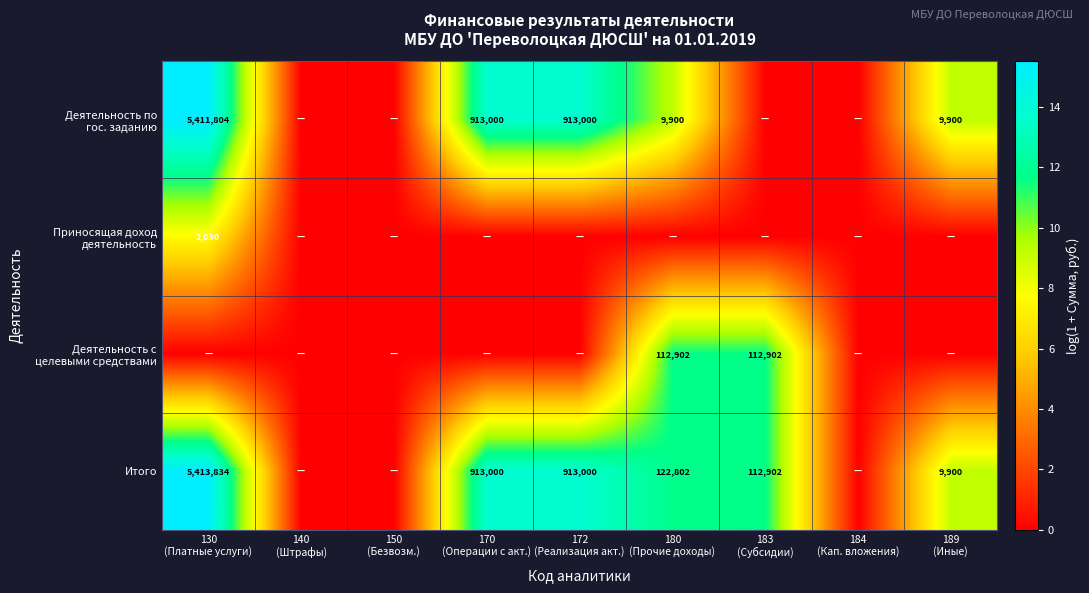

How many values in Приносящая доход деятельность are above zero?

1